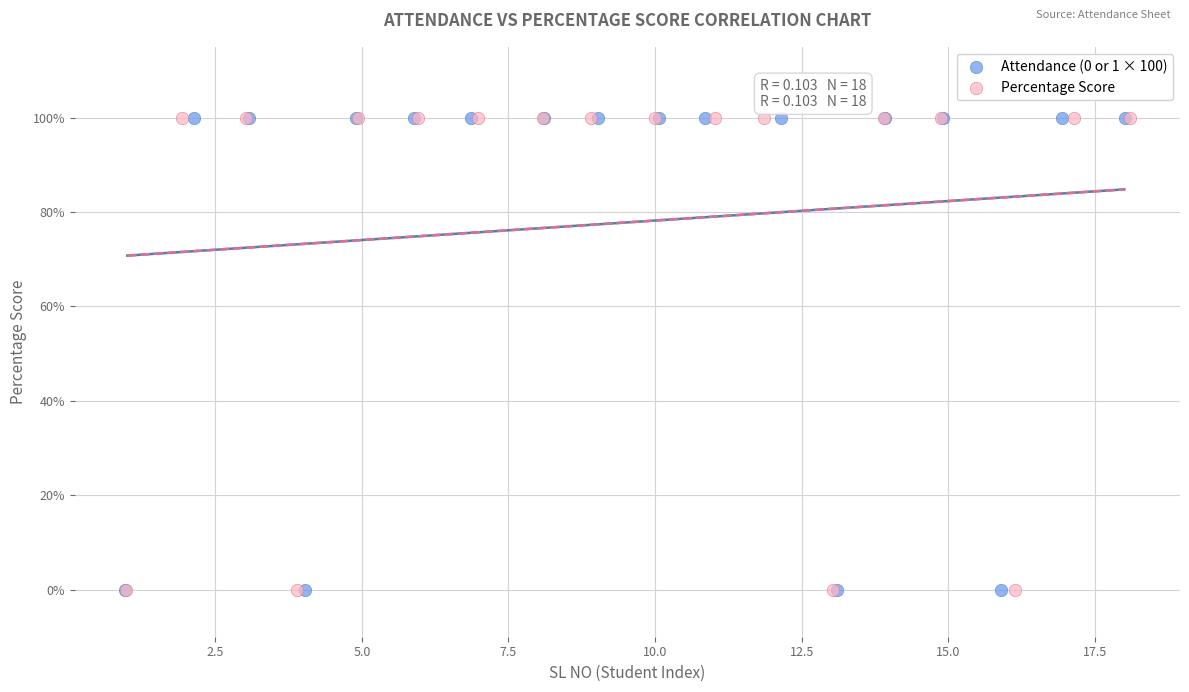

What are all the series names shown in the legend?

Attendance (0 or 1 × 100), Percentage Score